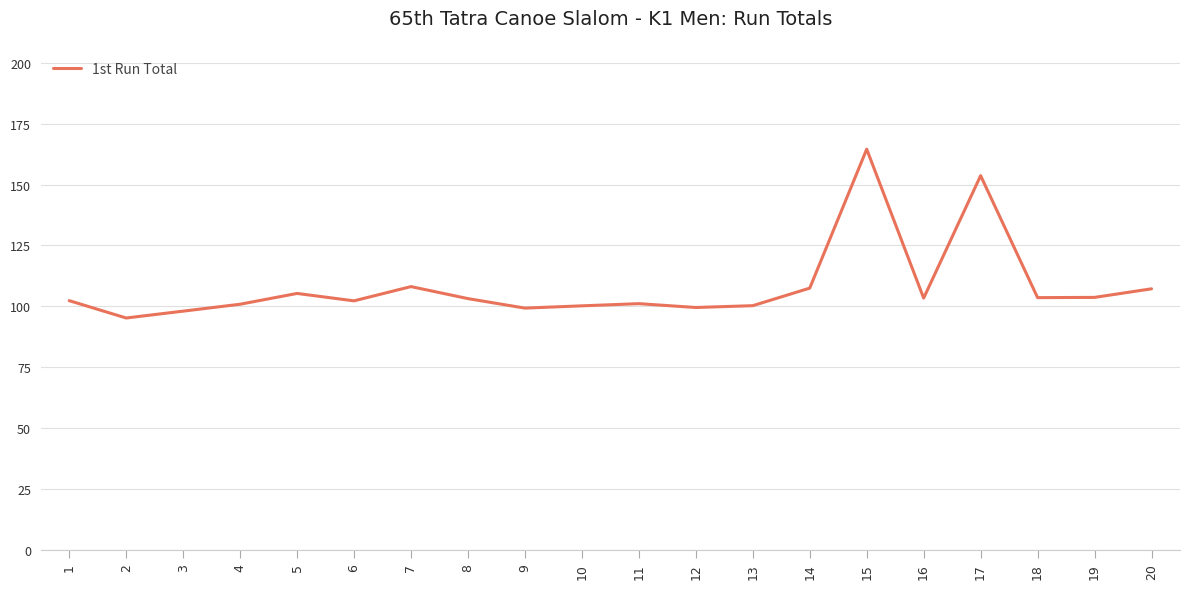

What is the change in value from 10 to 19?

+3.5